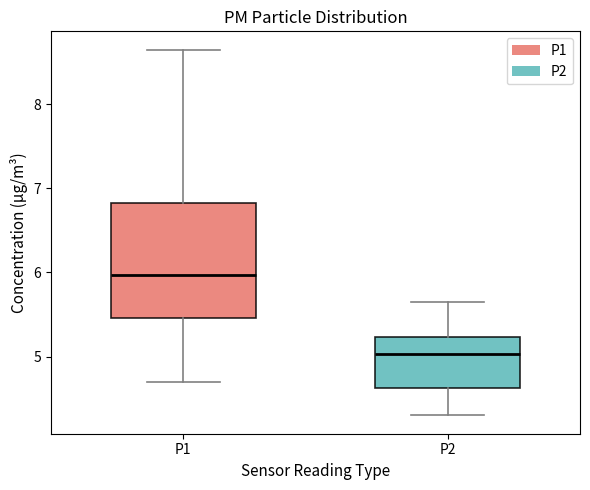

Reading left to right, read every box against the y-axis: the position of its median line, the range the box covers, and the ends of its whiskers. The values are not printed on the chart, so give them approximately, as read against the axis.

P1: median 6.0, box 5.5 to 6.8, whiskers 4.7 to 8.7
P2: median 5.0, box 4.6 to 5.2, whiskers 4.3 to 5.7